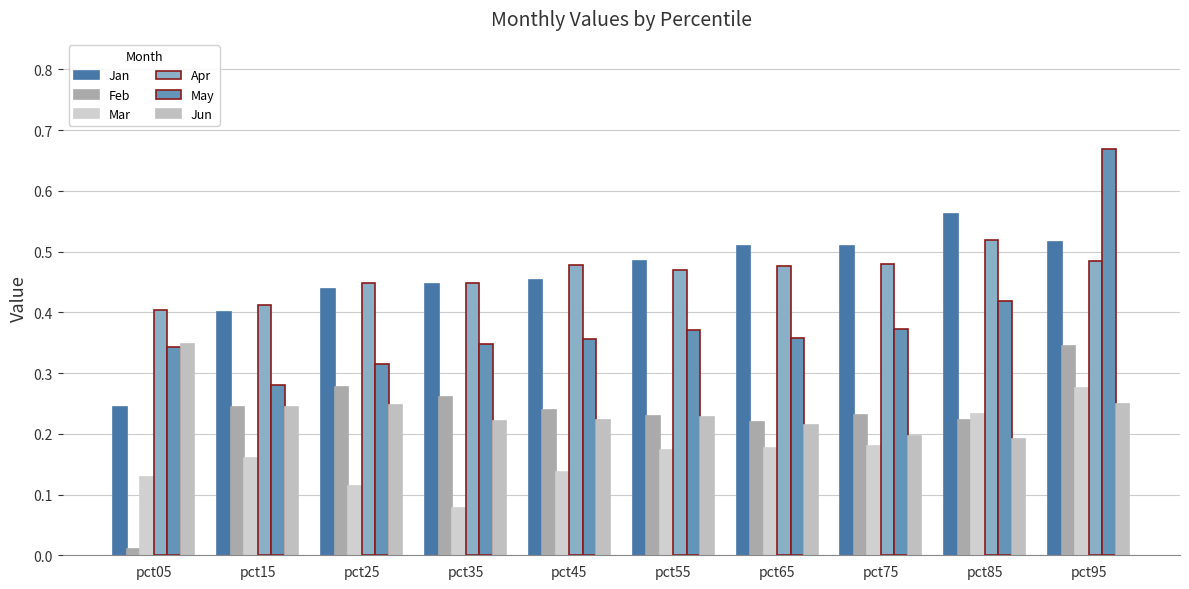

Is the value of Feb at pct15 greater than the value of Apr at pct35?

No